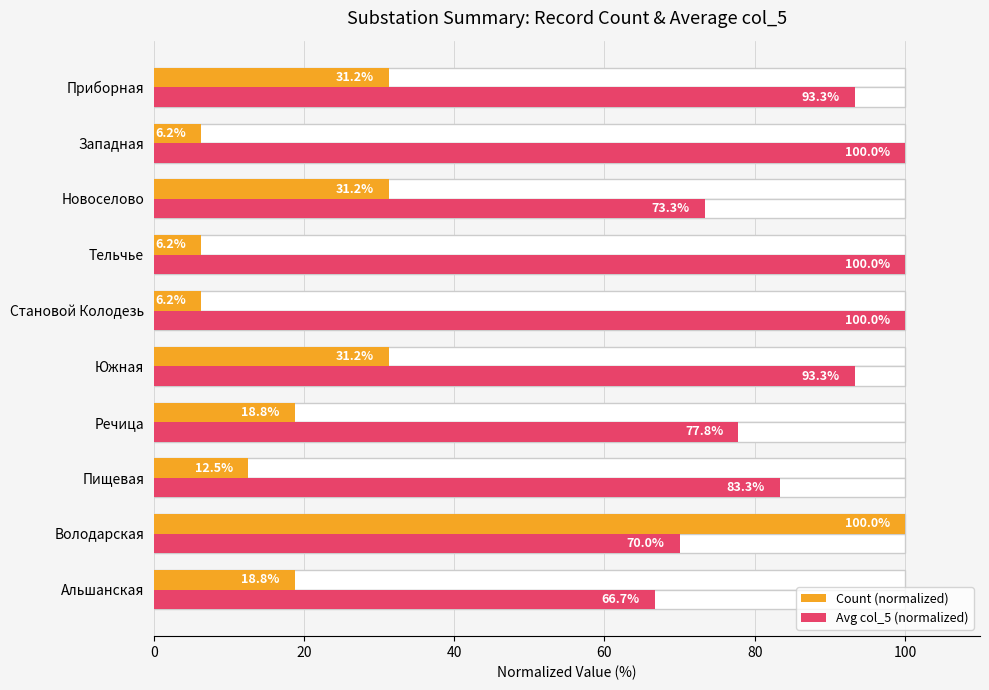

The value of Count (normalized) at Тельчье is 9.1. True or false?

False